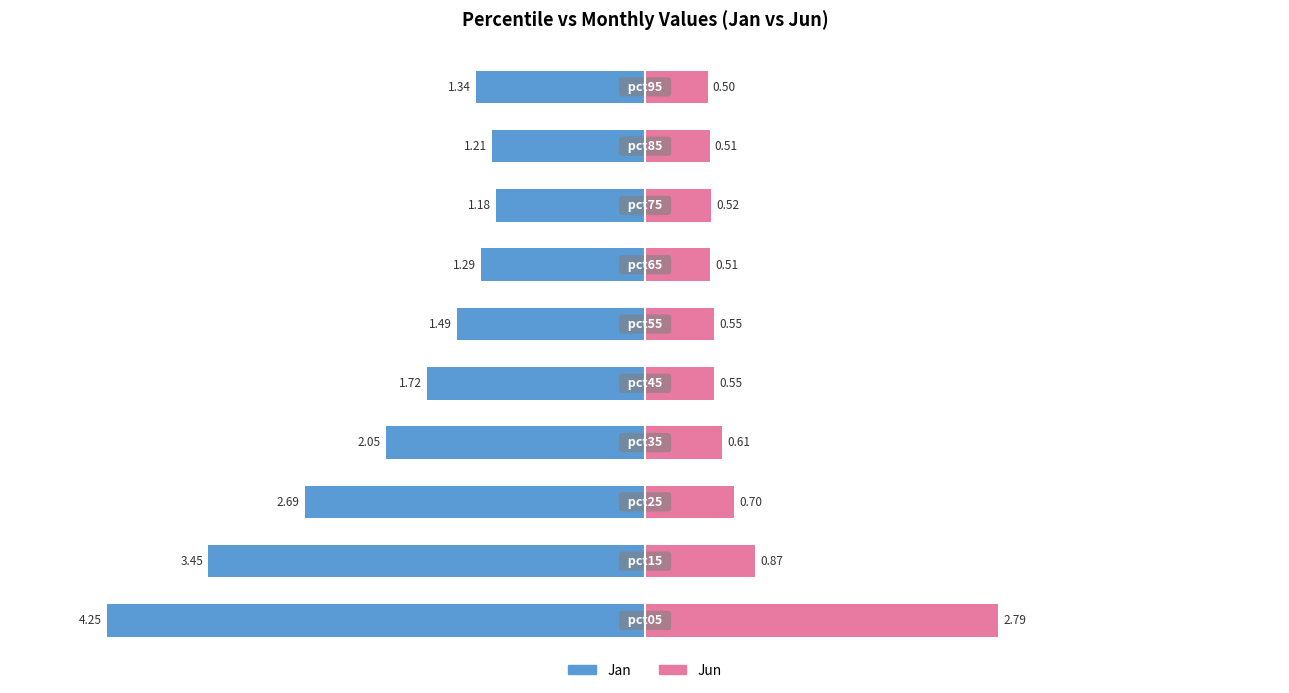

How many bars are there in each group?

2